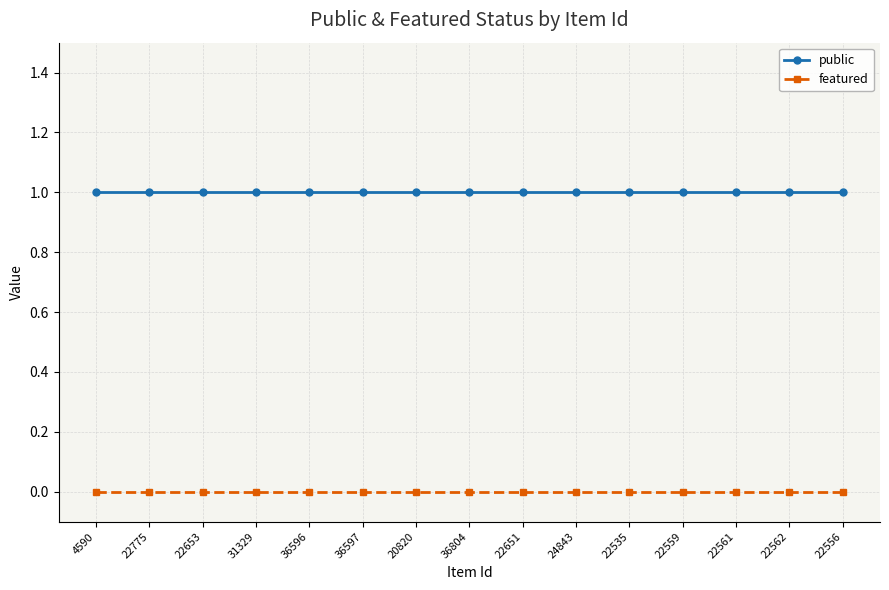

What is the label of the 11th point from the right?

36596